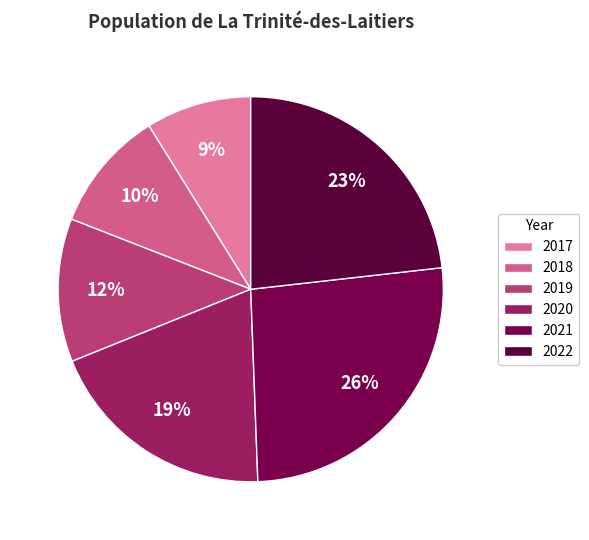

Is there a majority slice in this chart?

No